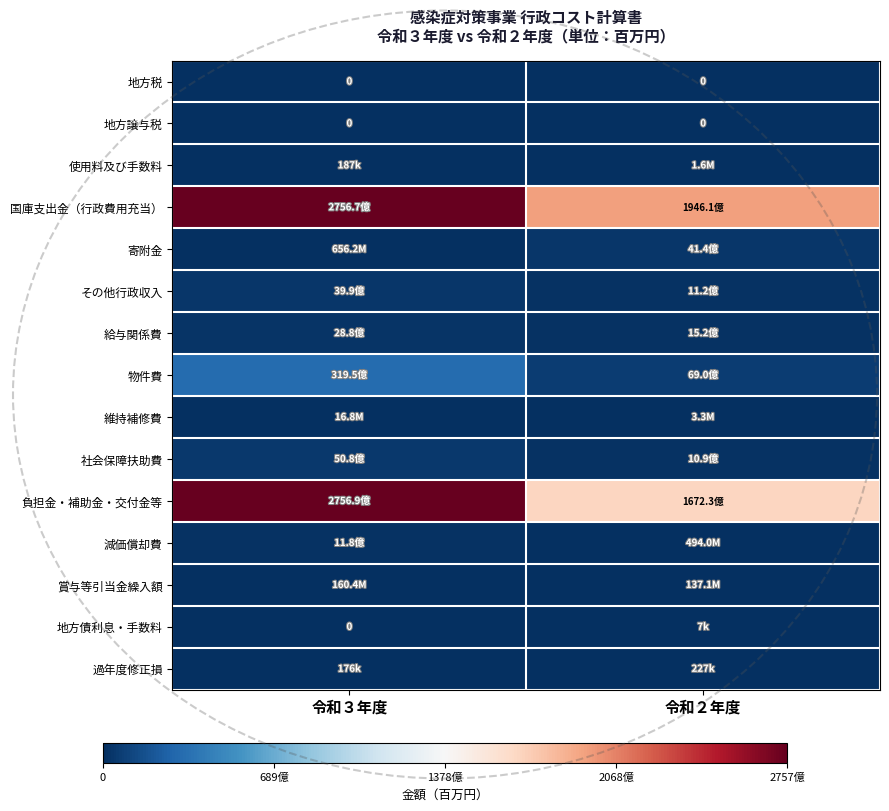

What is the difference between the 社会保障扶助費 values at 令和３年度 and 令和２年度?

3999122518